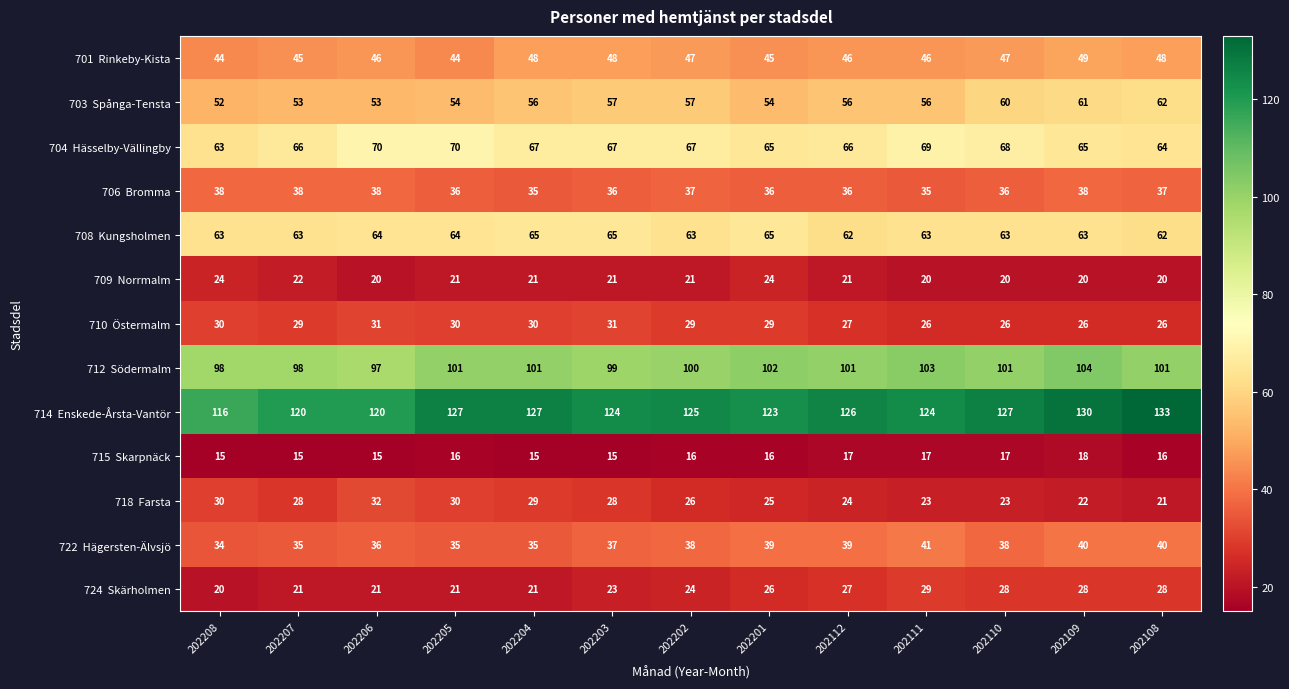

What is the total value across all series at 202206?

643